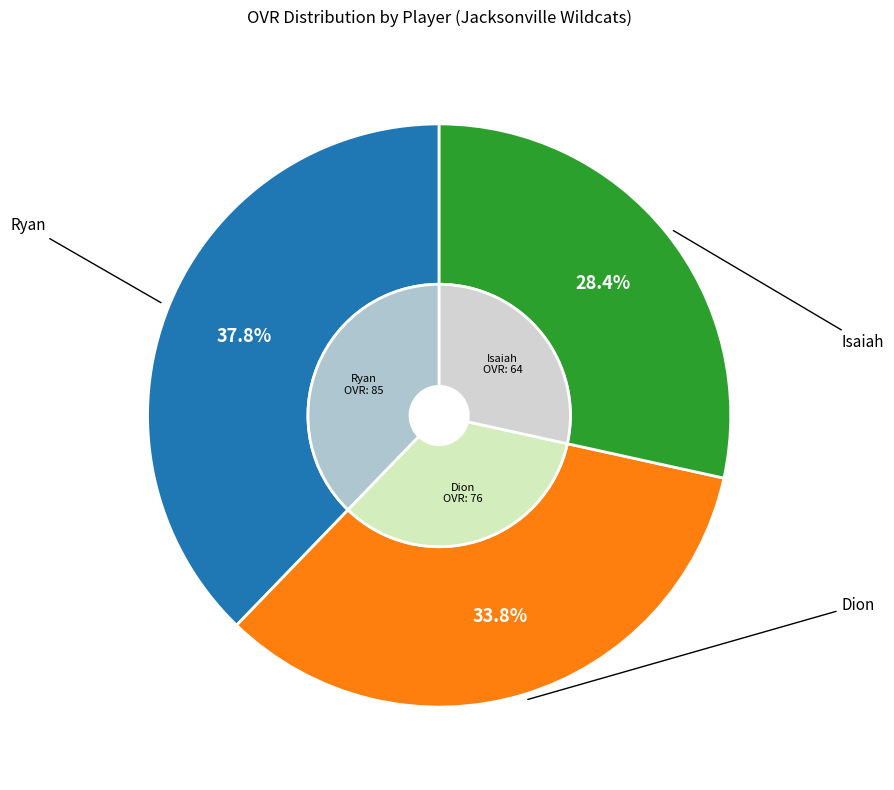

What percentage is the Isaiah slice, to the nearest percent?

28%